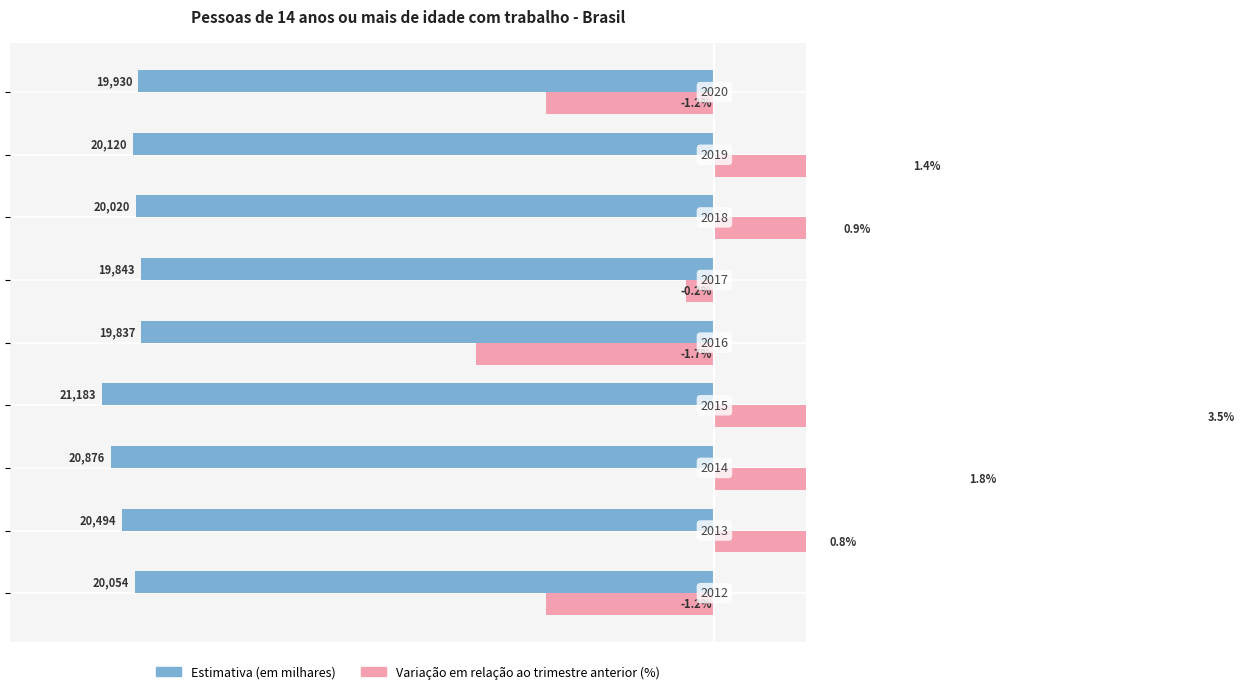

Which series has the widest spread of values?

Variação em relação ao trimestre anterior (%)